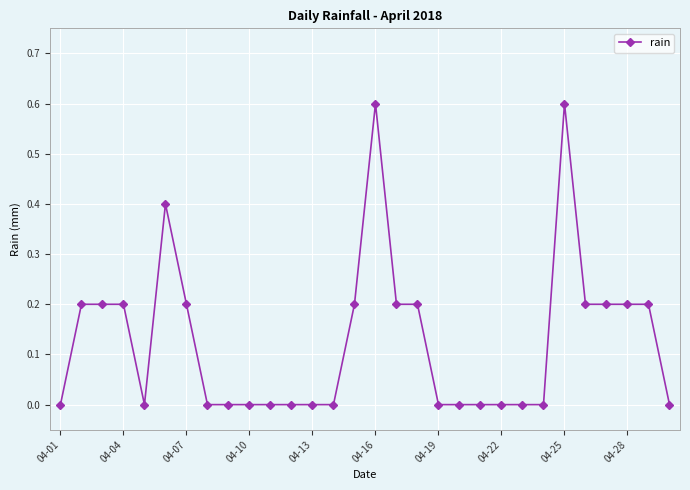

How many data points does each series have?

30